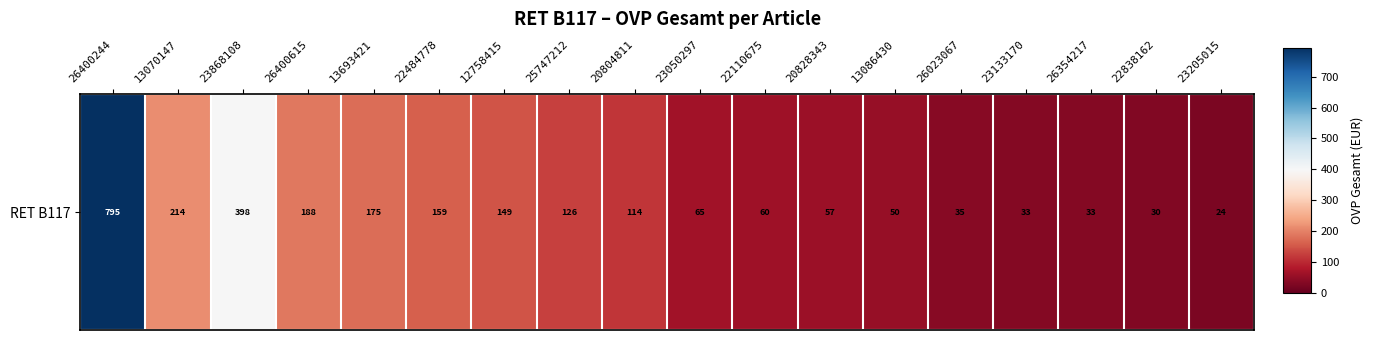

Rank the categories by value from highest to lowest.

26400244, 23868108, 13070147, 26400615, 13693421, 22484778, 12758415, 25747212, 20804811, 23050297, 22110675, 20828343, 13086430, 26023067, 23133170, 26354217, 22838162, 23205015